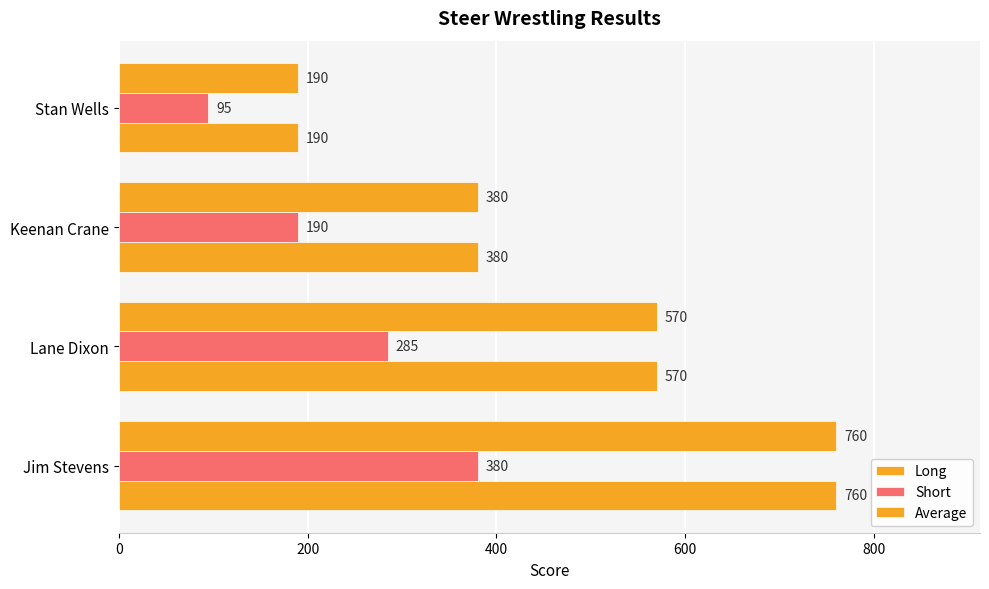

How many categories are shown in the chart?

4